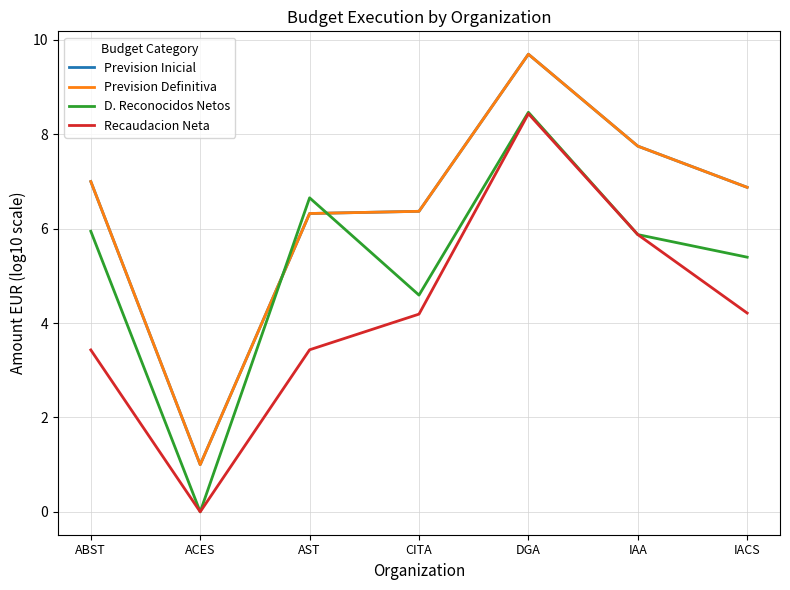

True or false: Prevision Inicial and Prevision Definitiva intersect in this chart.

False